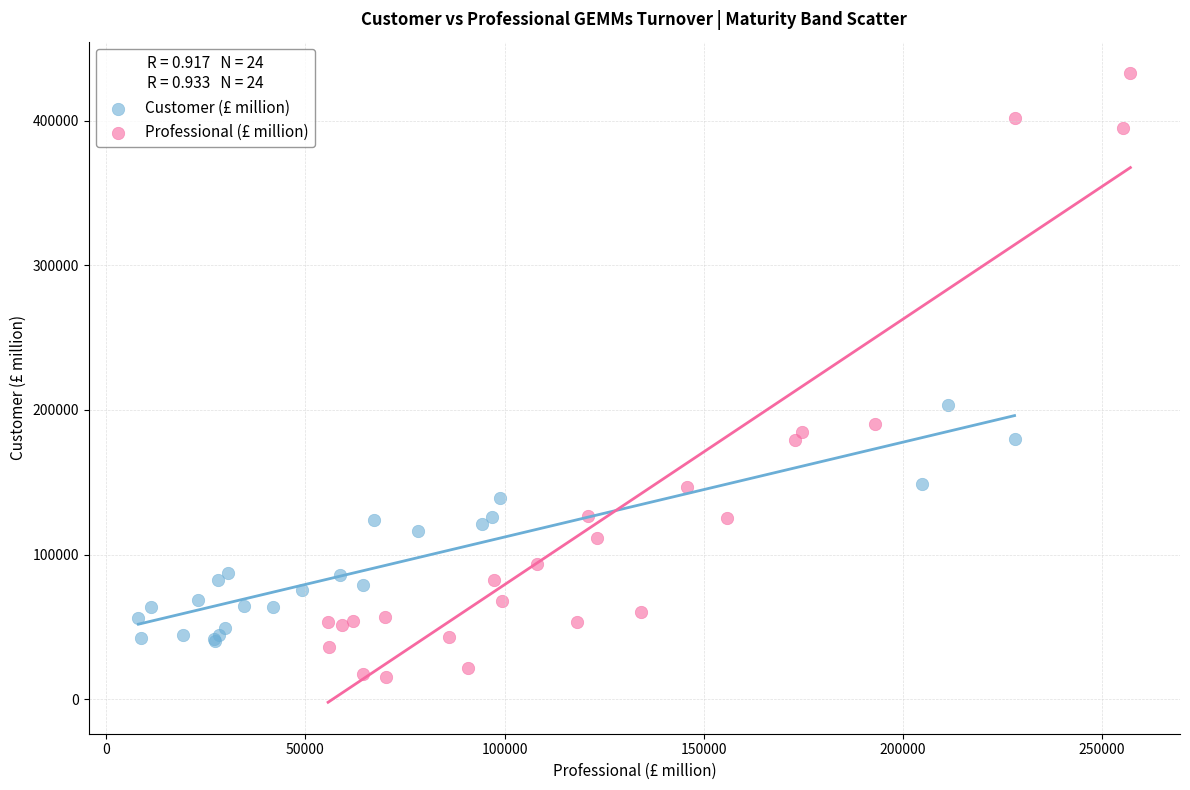

Which series reaches the maximum Y coordinate?

Professional (£ million)